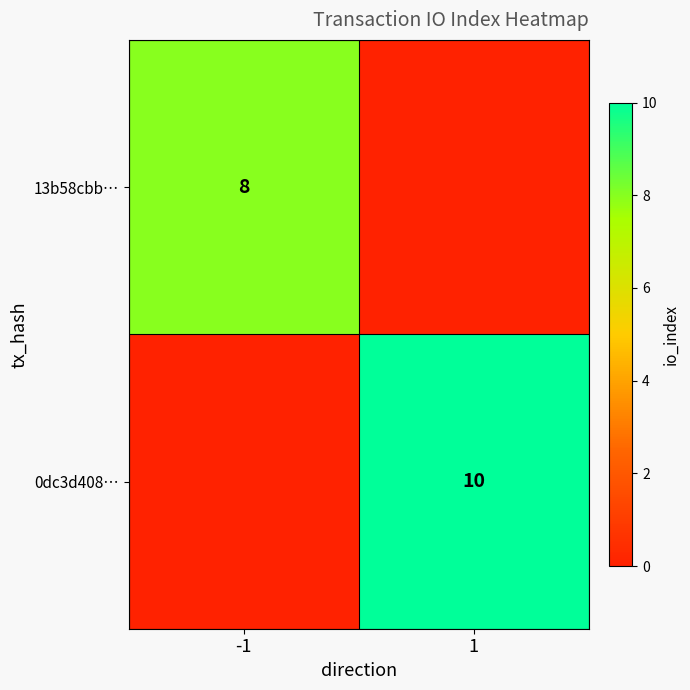

True or false: 0dc3d408… has a value of 10 at 1.

True